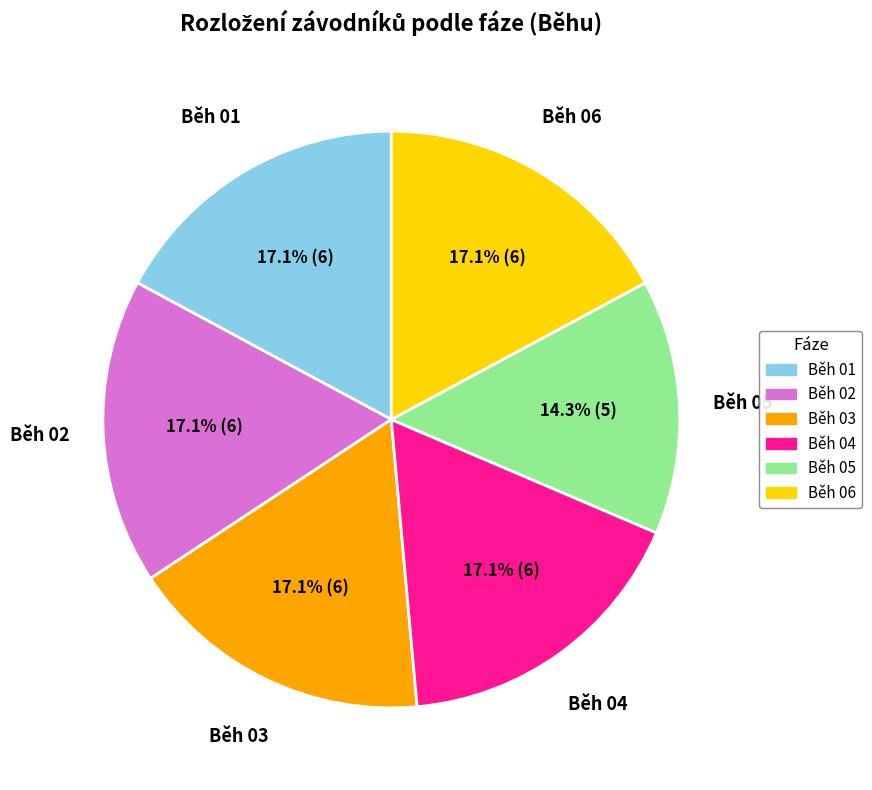

Which category has the smallest portion of the pie?

Běh 05